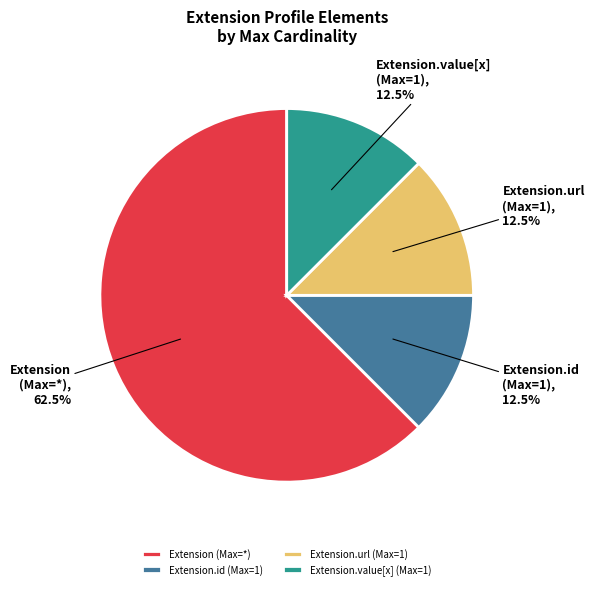

To the nearest percent, what is the difference between the largest and smallest slice percentages?

50%